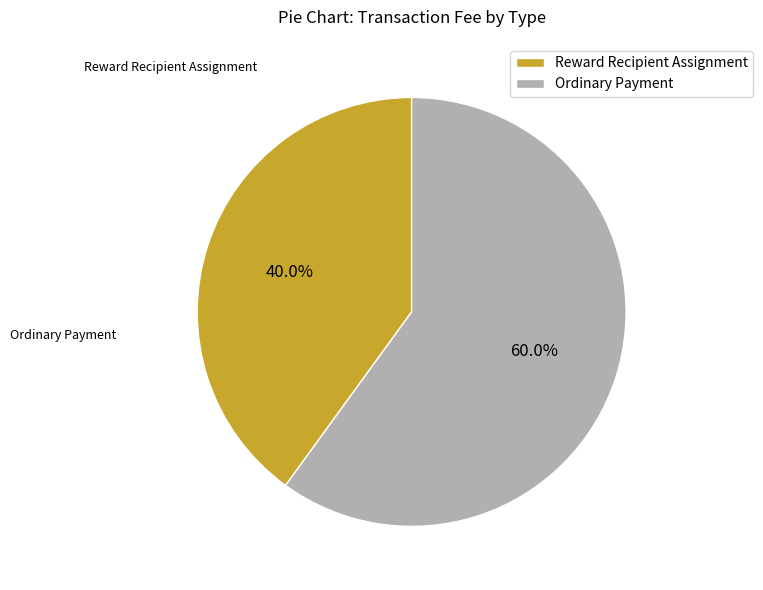

Is it true that Reward Recipient Assignment is 51% of the pie?

False